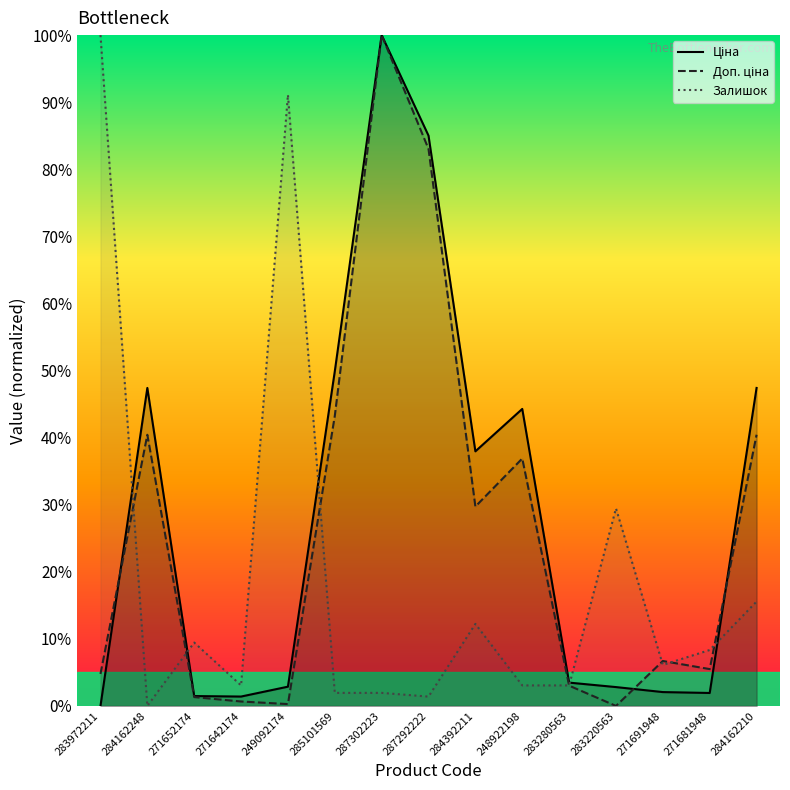

What is the difference between the Доп. ціна values at 271691948 and 283280563?

3.7